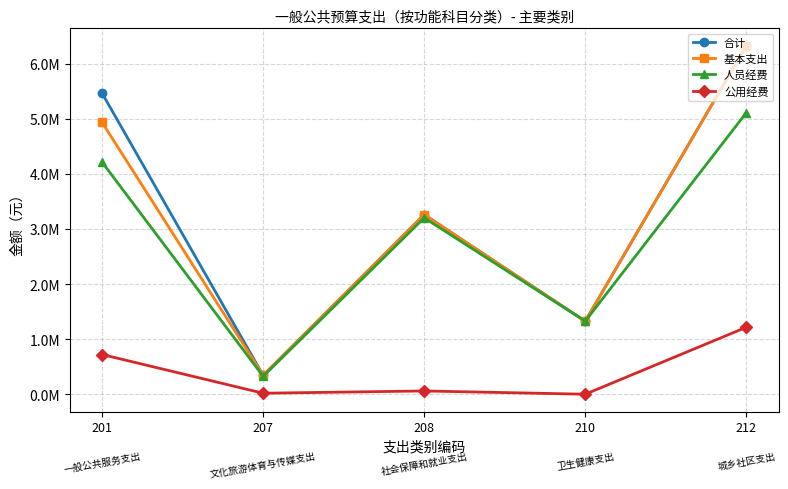

What are all the series names shown in the legend?

合计, 基本支出, 人员经费, 公用经费